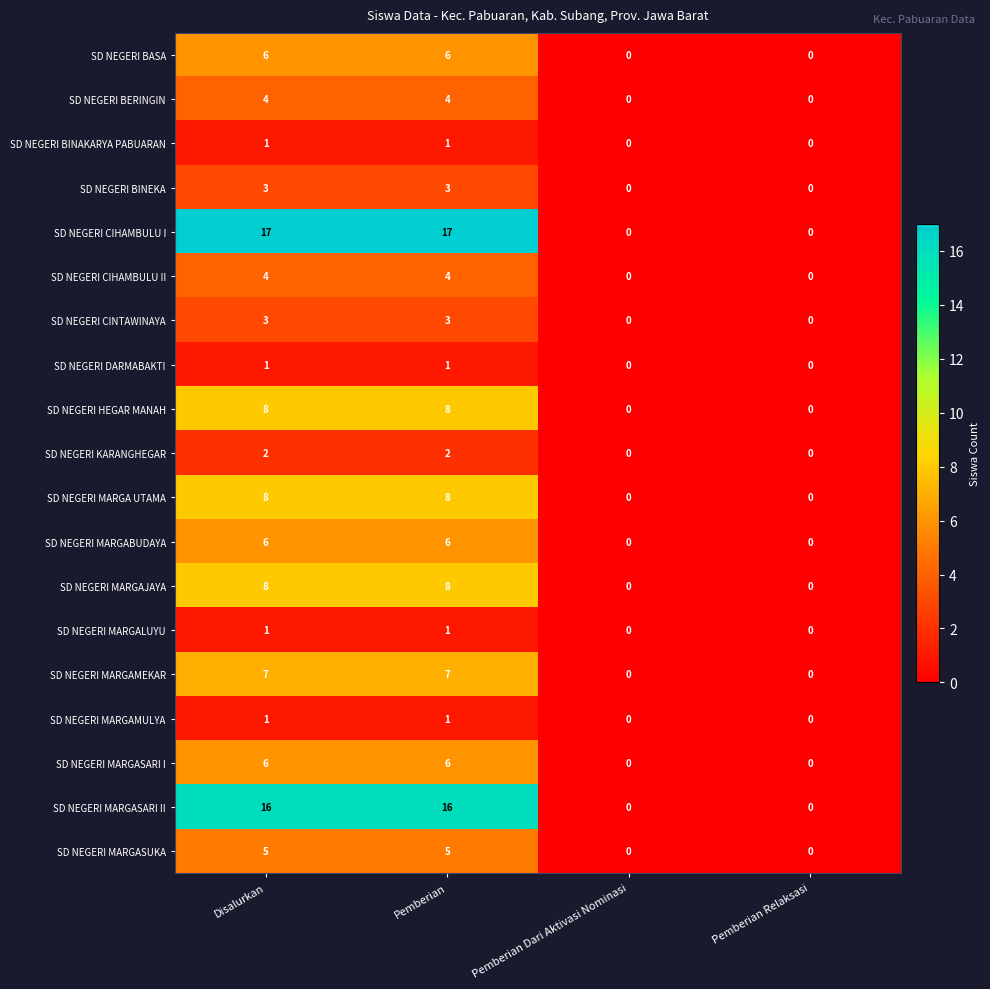

What is the greatest value displayed?

17